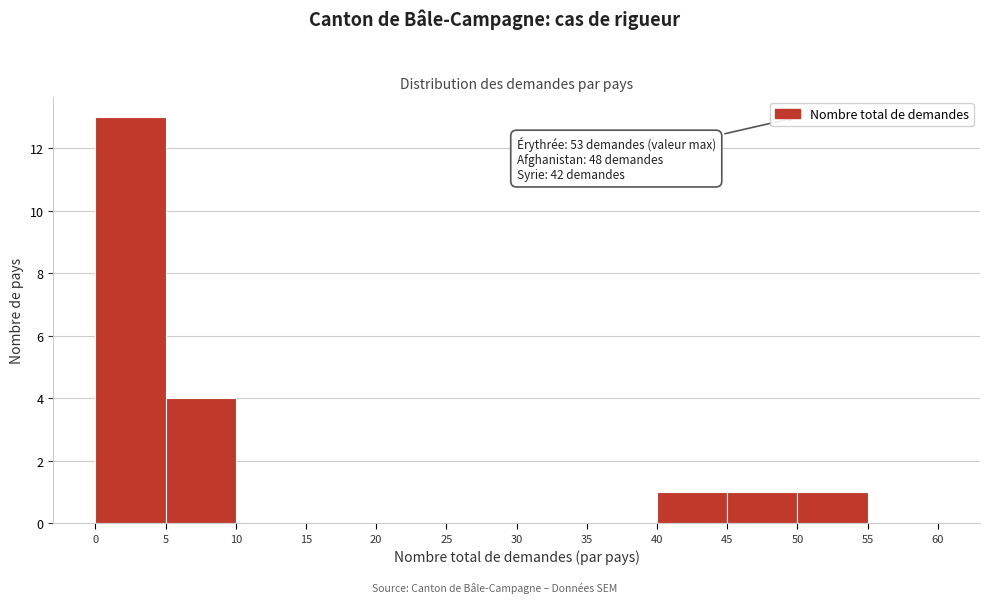

Over which range of the x-axis is the bar tallest?

0 to 5